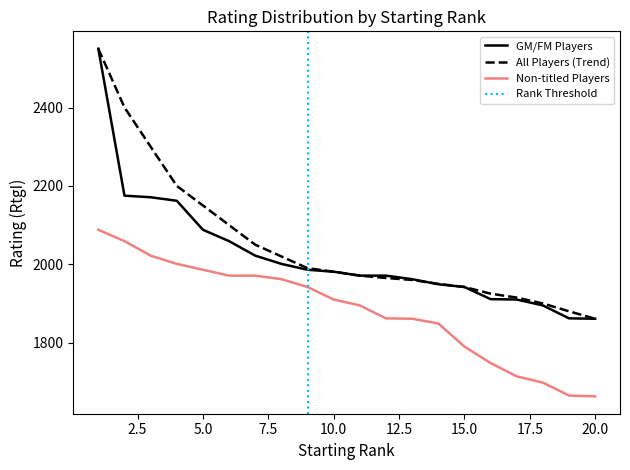

List the series in order of their overall mean, highest first.

All Players (Trend), GM/FM Players, Non-titled Players